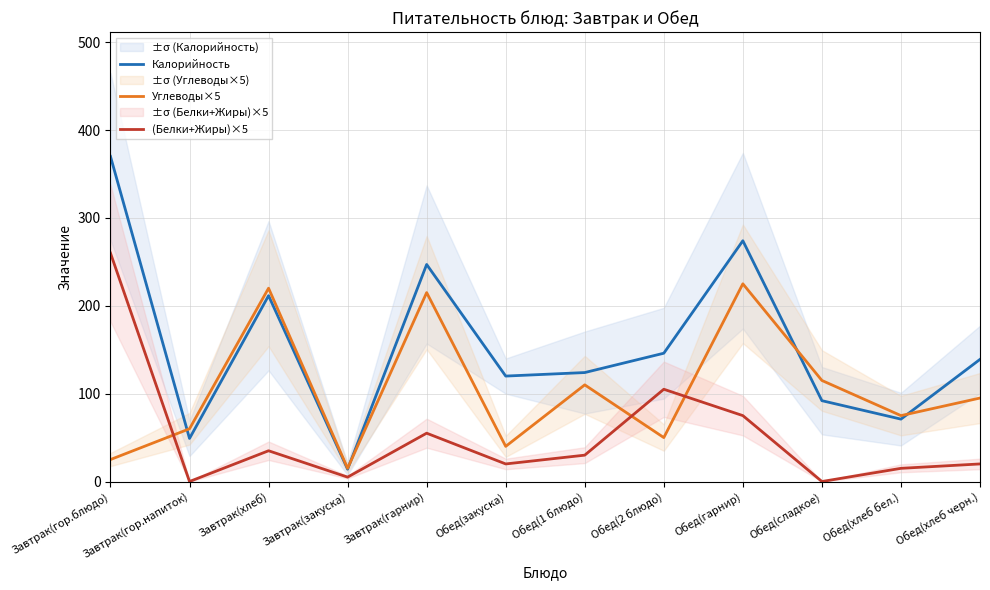

At how many categories does at least one series exceed 250?

2